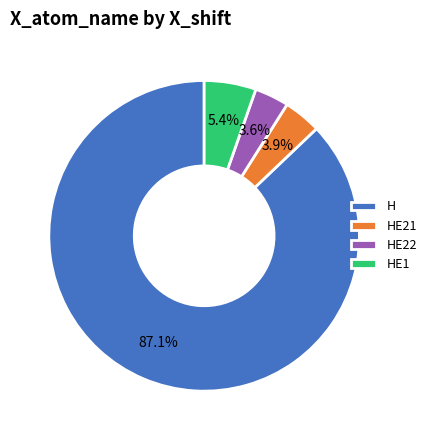

Is there a majority slice in this chart?

Yes